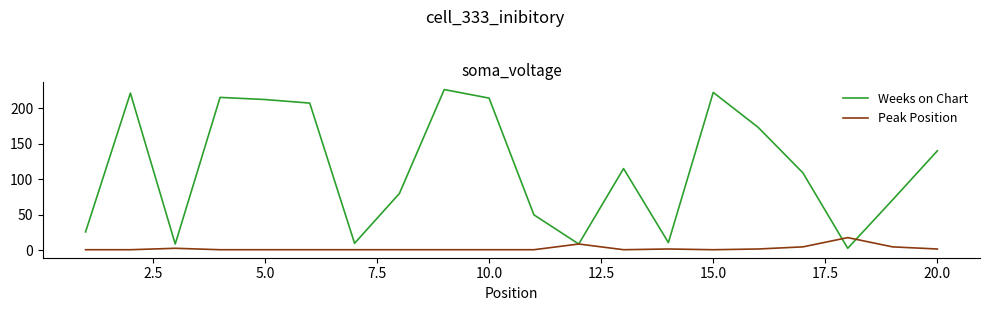

Which series has the largest total across all categories?

Weeks on Chart